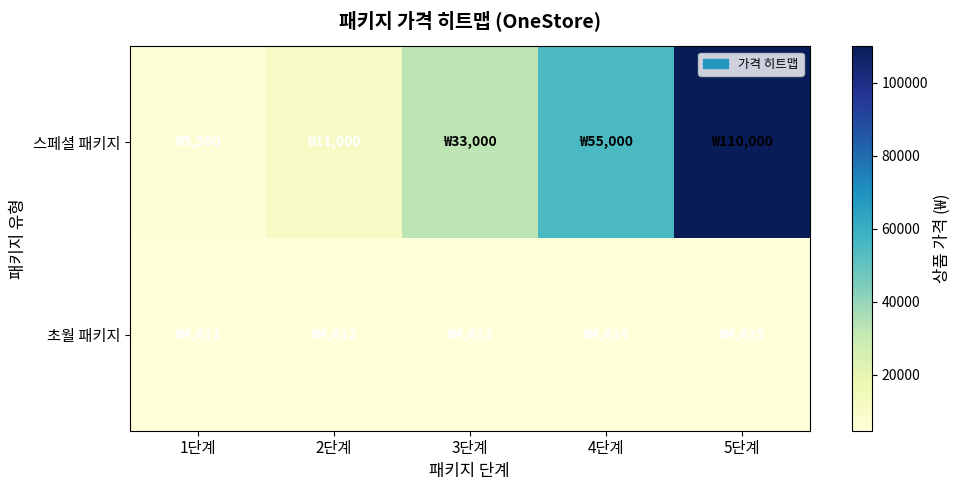

Reading left to right, transcribe all the data shown in this chart.

스페셜 패키지: 1단계=5500	2단계=11000	3단계=33000	4단계=55000	5단계=110000
초월 패키지: 1단계=4611	2단계=4612	3단계=4613	4단계=4614	5단계=4615